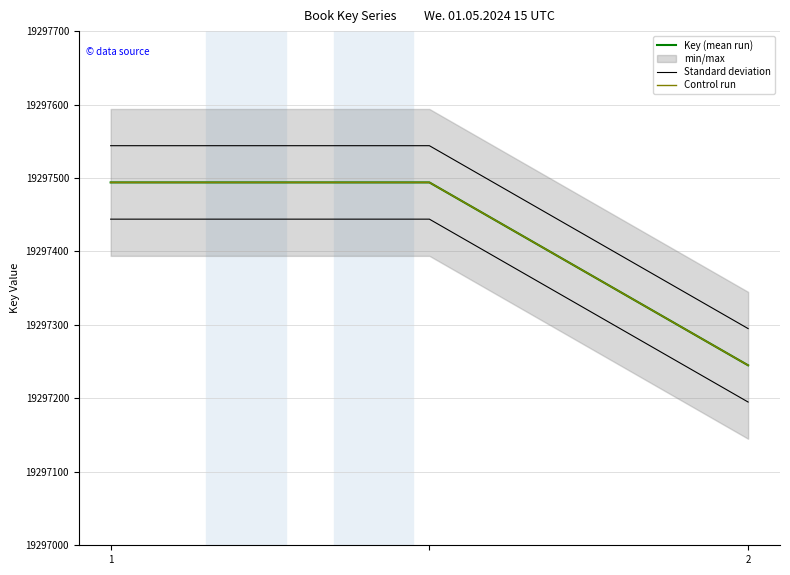

What is the difference between the Control run values at 2 and 1?

249